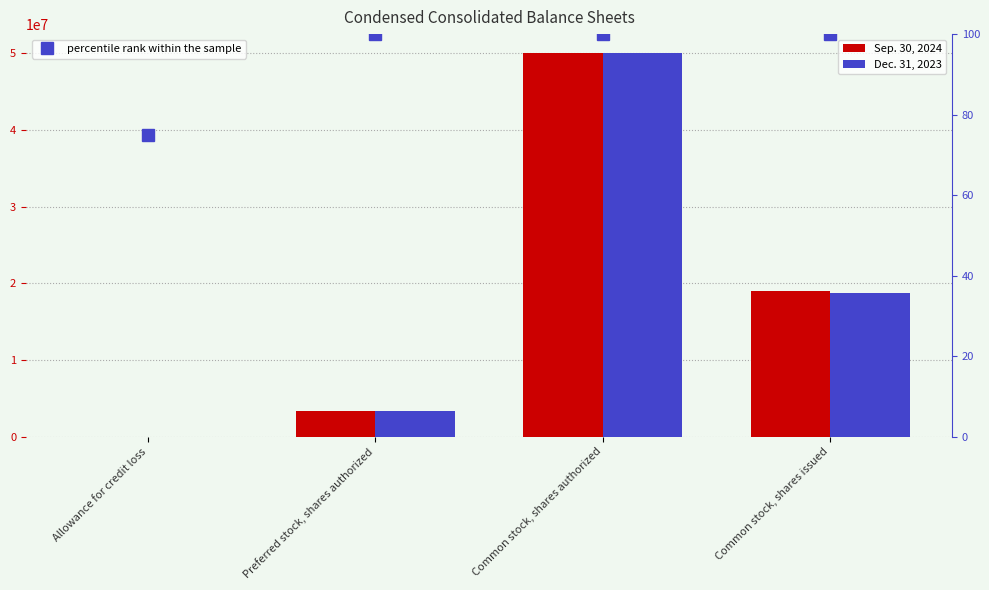

The Dec. 31, 2023 series shows 18724596 at Common stock, shares issued. True or false?

True